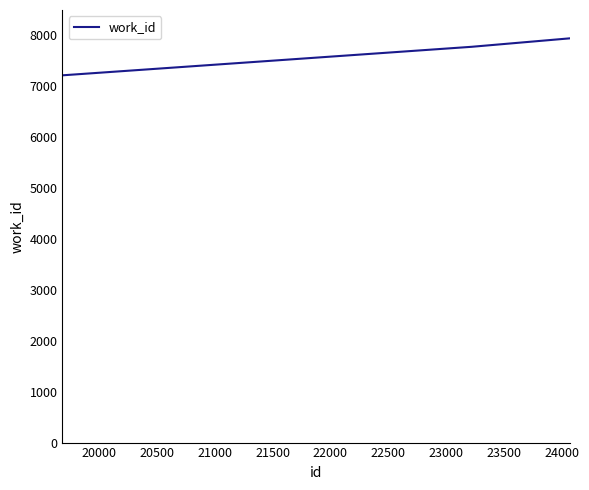

What is the minimum value shown in the chart?

7214